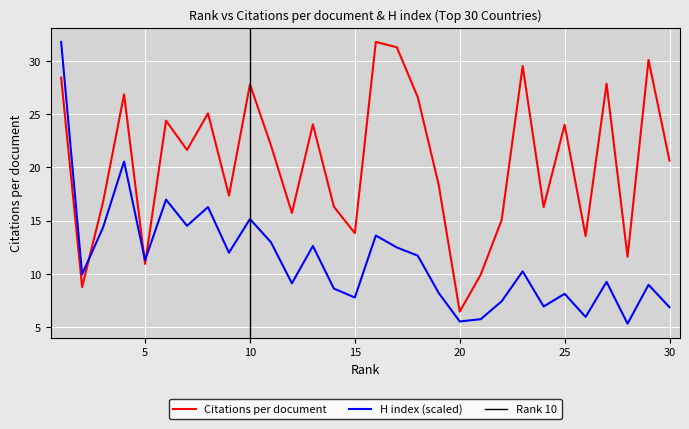

How many lines are shown in the chart?

2